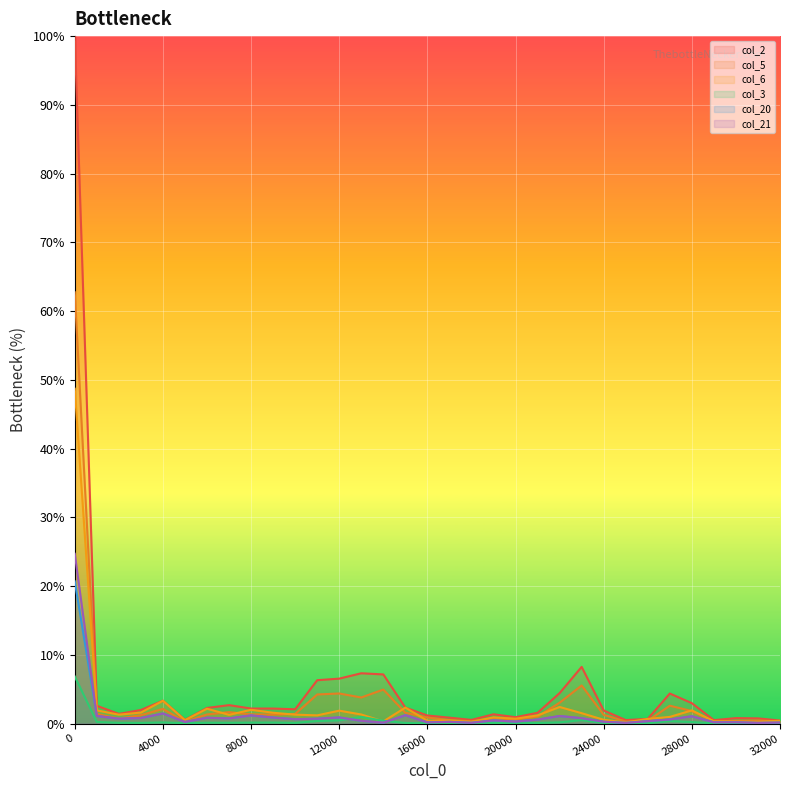

Reading left to right, extract all data points from this chart.

col_2: 0=100.0	1000=2.6	2000=1.4	3000=2.0	4000=3.3	5000=0.5	6000=2.3	7000=2.7	8000=2.2	9000=2.2	10000=2.1	11000=6.3	12000=6.5	13000=7.3	14000=7.2	15000=2.3	16000=1.2	17000=0.9	18000=0.5	19000=1.4	20000=0.9	21000=1.6	22000=4.4	23000=8.3	24000=1.9	25000=0.5	26000=0.7	27000=4.4	28000=3.0	29000=0.5	30000=0.8	31000=0.8	32000=0.4
col_5: 0=62.7	1000=1.4	2000=0.7	3000=1.2	4000=2.1	5000=0.3	6000=1.3	7000=1.7	8000=1.3	9000=1.3	10000=1.4	11000=4.2	12000=4.4	13000=3.8	14000=5.0	15000=1.6	16000=0.9	17000=0.5	18000=0.3	19000=0.8	20000=0.6	21000=1.0	22000=3.0	23000=5.6	24000=1.3	25000=0.3	26000=0.4	27000=2.6	28000=1.8	29000=0.3	30000=0.4	31000=0.5	32000=0.3
col_6: 0=48.7	1000=1.9	2000=1.3	3000=1.6	4000=3.3	5000=0.5	6000=2.2	7000=1.3	8000=2.0	9000=1.6	10000=1.3	11000=1.2	12000=1.9	13000=1.3	14000=0.3	15000=2.3	16000=0.4	17000=0.5	18000=0.3	19000=0.9	20000=0.7	21000=1.2	22000=2.4	23000=1.5	24000=0.6	25000=0.2	26000=0.7	27000=1.0	28000=1.9	29000=0.3	30000=0.3	31000=0.3	32000=0.4
col_3: 0=6.9	1000=0.2	2000=0.1	3000=0.1	4000=0.2	5000=0.1	6000=0.1	7000=0.1	8000=0.2	9000=0.2	10000=0.1	11000=0.4	12000=0.5	13000=1.0	14000=0.4	15000=0.1	16000=0.0	17000=0.0	18000=0.0	19000=0.1	20000=0.1	21000=0.1	22000=0.2	23000=0.5	24000=0.1	25000=0.0	26000=0.1	27000=0.4	28000=0.2	29000=0.0	30000=0.1	31000=0.0	32000=0.0
col_20: 0=20.7	1000=1.1	2000=0.7	3000=0.8	4000=1.5	5000=0.2	6000=0.9	7000=0.8	8000=1.2	9000=0.9	10000=0.6	11000=0.7	12000=0.9	13000=0.4	14000=0.1	15000=1.2	16000=0.2	17000=0.3	18000=0.1	19000=0.5	20000=0.3	21000=0.6	22000=1.1	23000=0.8	24000=0.3	25000=0.1	26000=0.4	27000=0.6	28000=1.1	29000=0.2	30000=0.2	31000=0.1	32000=0.2
col_21: 0=24.7	1000=1.1	2000=0.7	3000=0.8	4000=1.5	5000=0.2	6000=0.9	7000=0.8	8000=1.2	9000=0.9	10000=0.6	11000=0.7	12000=0.9	13000=0.4	14000=0.1	15000=1.2	16000=0.2	17000=0.3	18000=0.1	19000=0.5	20000=0.3	21000=0.6	22000=1.1	23000=0.8	24000=0.3	25000=0.1	26000=0.4	27000=0.6	28000=1.1	29000=0.2	30000=0.2	31000=0.1	32000=0.2